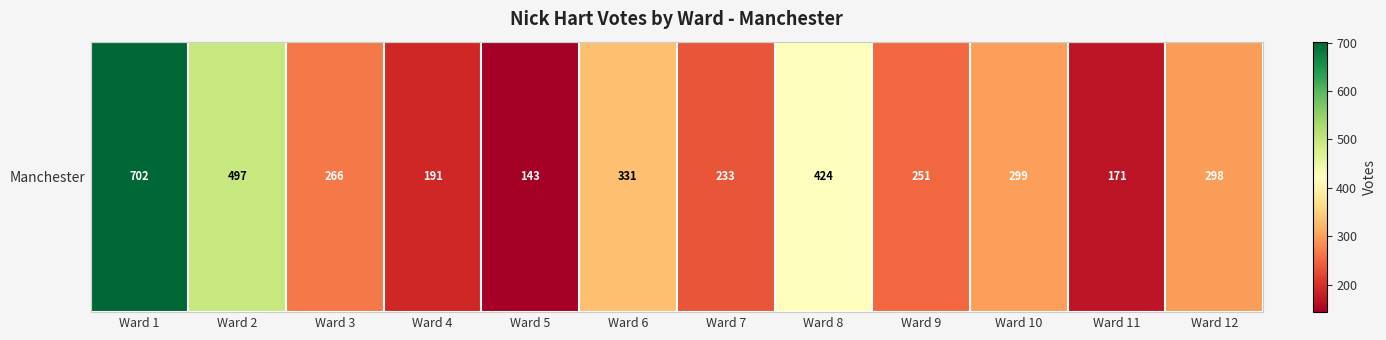

At which category does the chart reach its peak across all series?

Ward 1